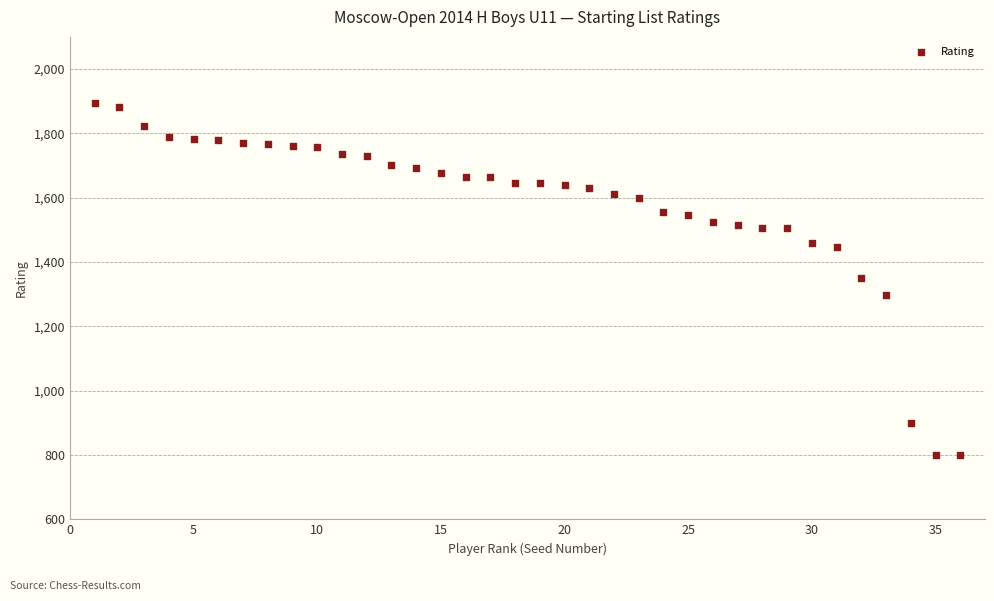

What is the range of Y values (max minus min)?

1094